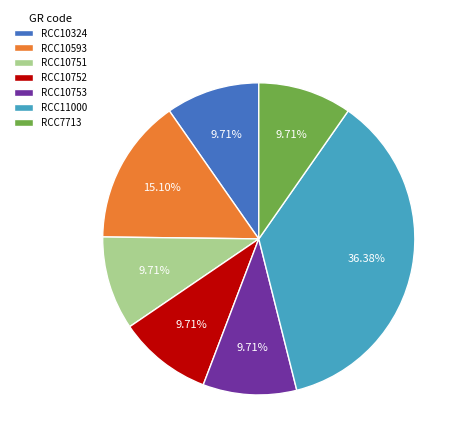

Does RCC10751 account for over 50% of the chart?

No